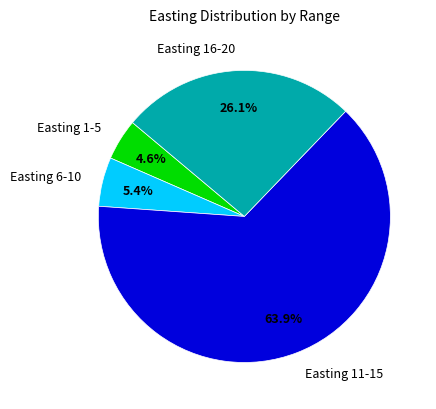

Approximately how many times larger is the value at Easting 16-20 compared to Easting 11-15?

0.4